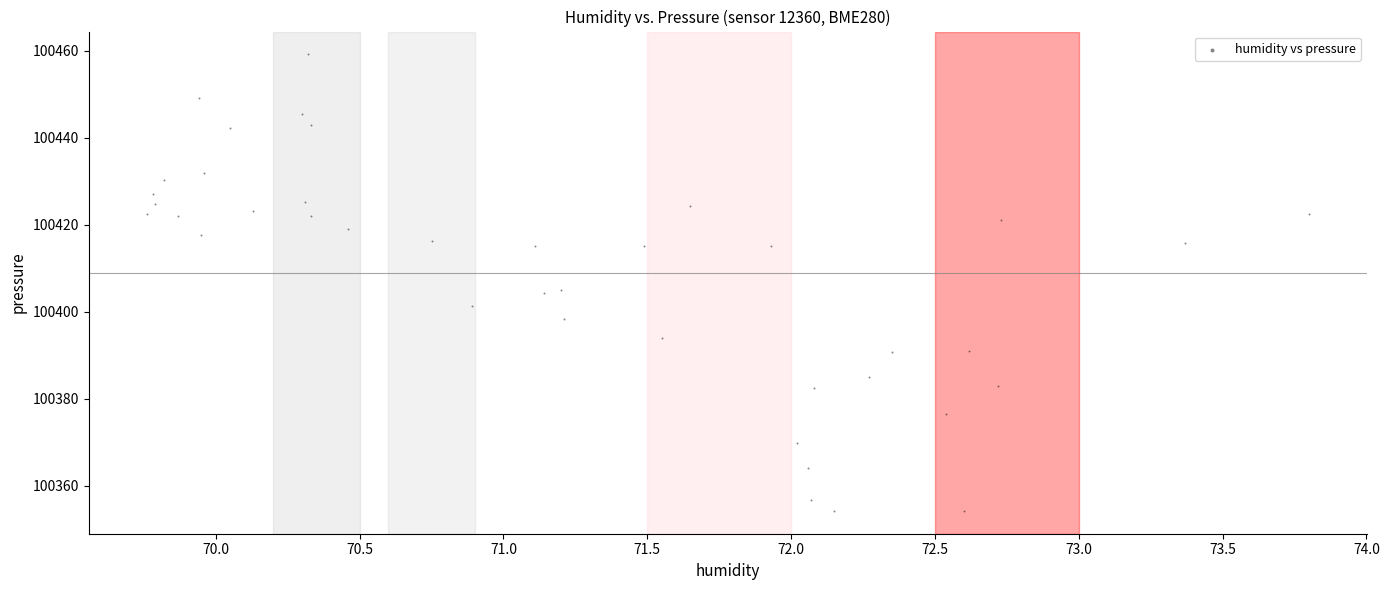

What is the range of X values (max minus min)?

4.0